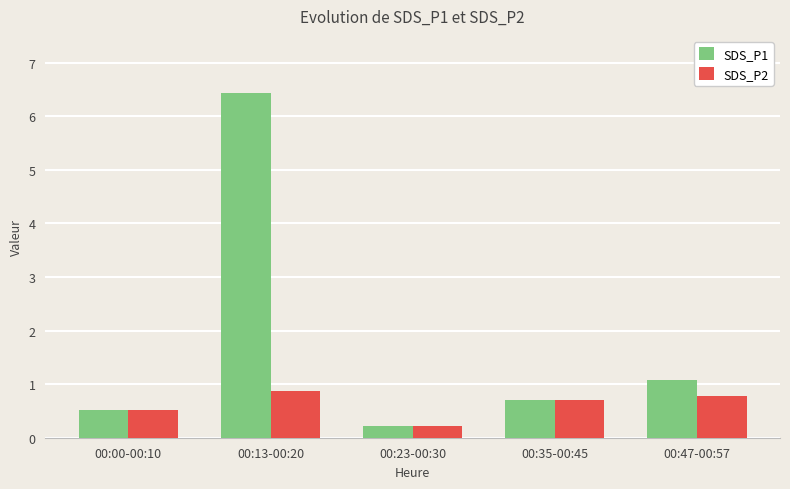

How many groups of bars are there?

5